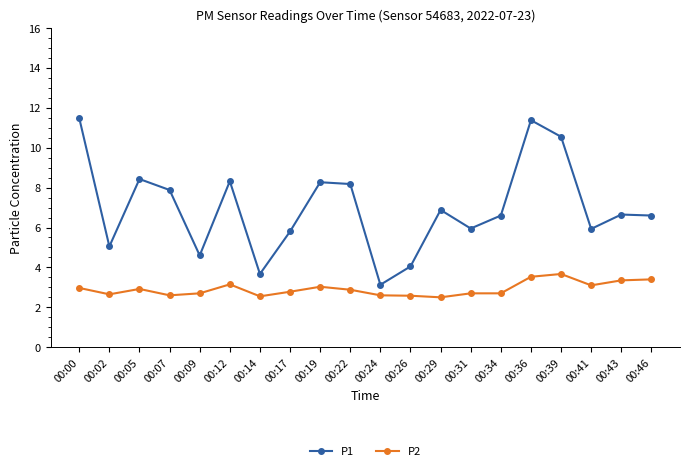

What is the difference between the maximum and second lowest values in the P1 series?

7.8